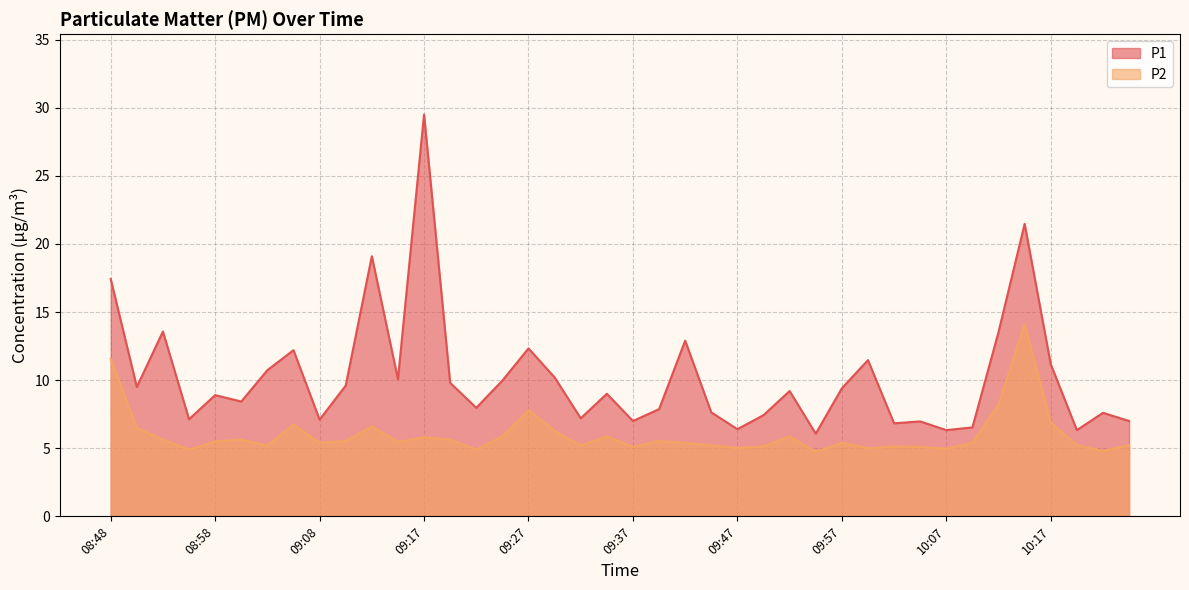

Rank the categories by P2 value from lowest to highest.

09:55, 10:22, 08:55, 09:22, 10:07, 10:00, 09:47, 09:37, 10:04, 09:50, 10:02, 09:03, 09:32, 09:45, 10:19, 10:24, 09:08, 09:42, 09:57, 10:09, 09:15, 08:58, 09:10, 09:40, 08:53, 09:00, 09:20, 09:17, 09:25, 09:35, 09:52, 09:30, 08:50, 09:12, 09:05, 10:17, 09:27, 10:12, 08:48, 10:14